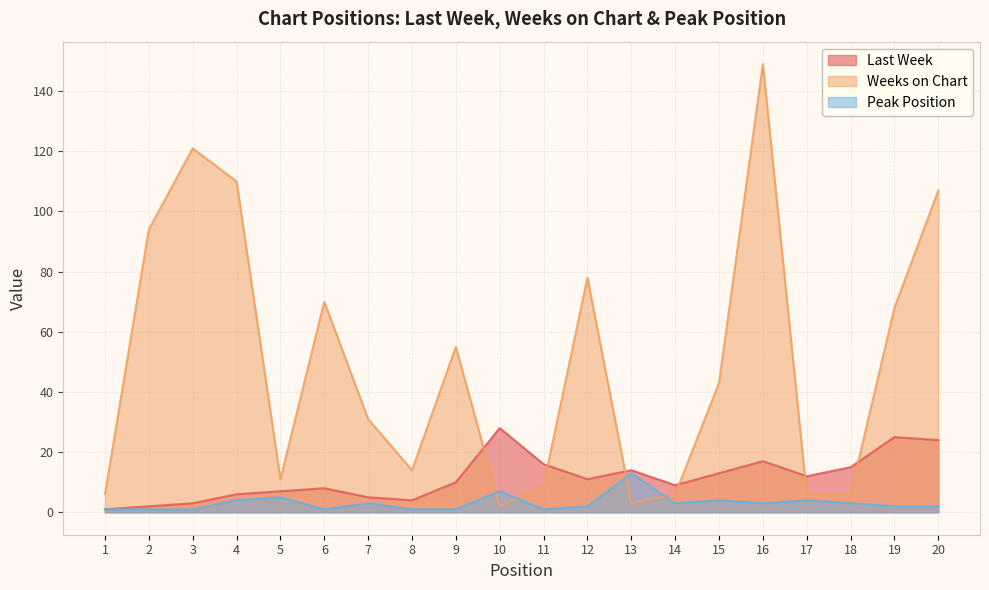

Which series has the largest range (max minus min)?

Weeks on Chart